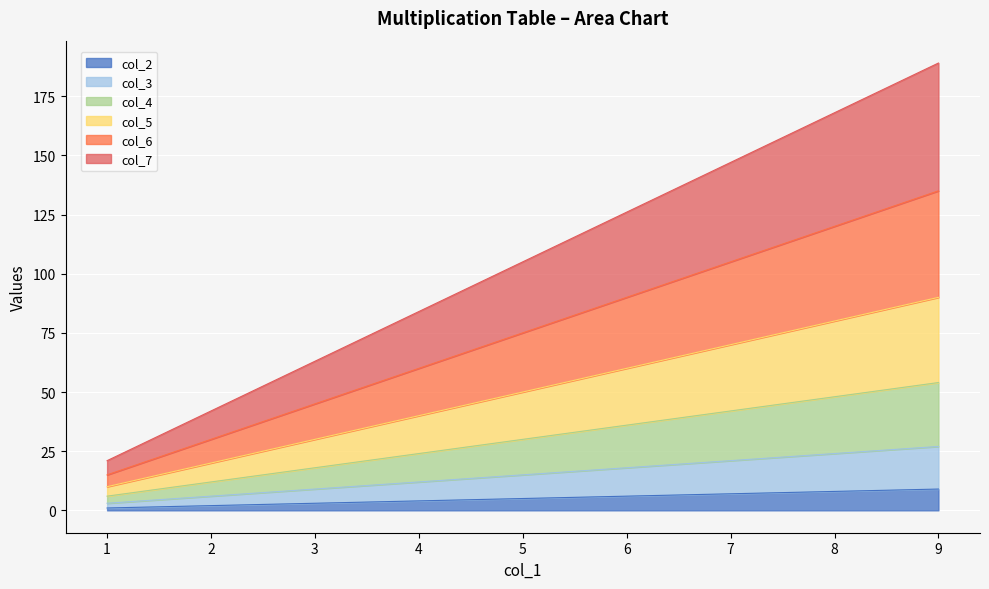

True or false: col_3 has a value of 21 at 7.

True